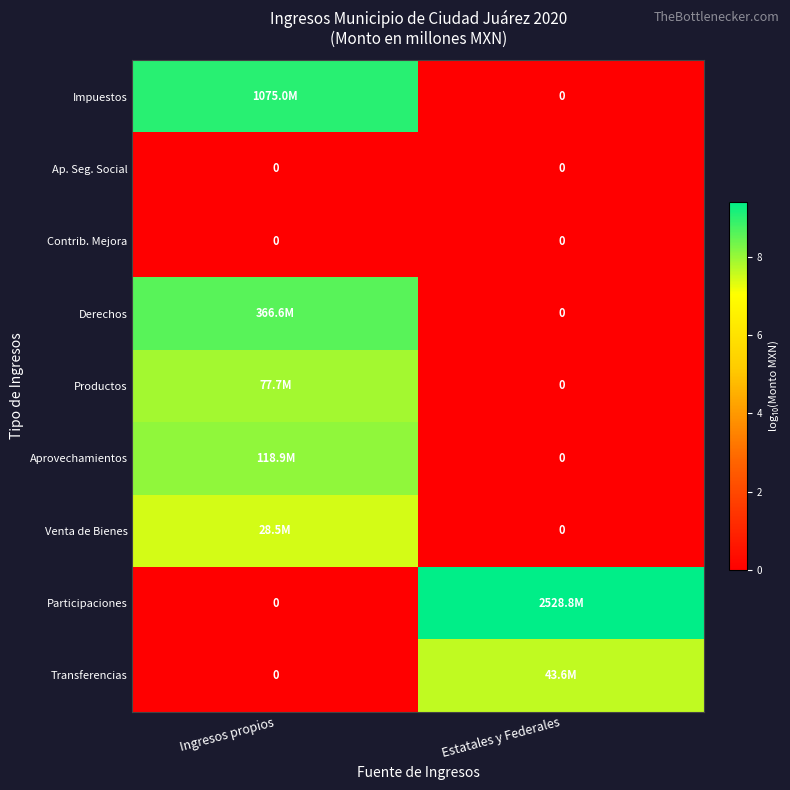

Which category has the highest value across all series?

Estatales y Federales